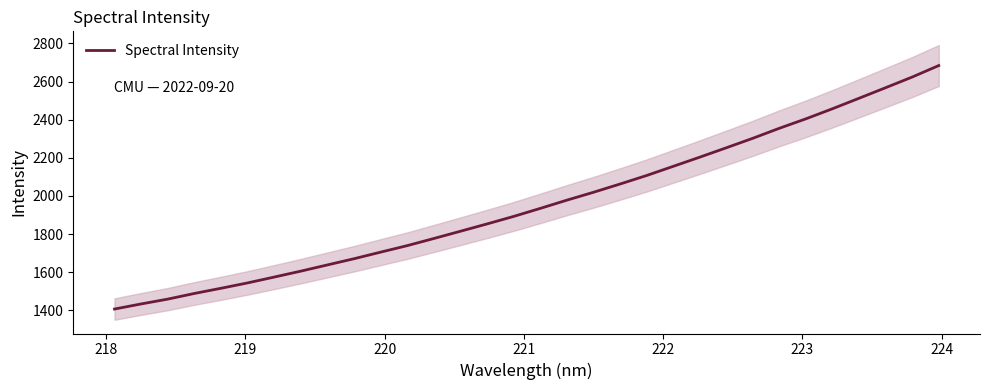

What is the minimum value shown in the chart?

1407.2